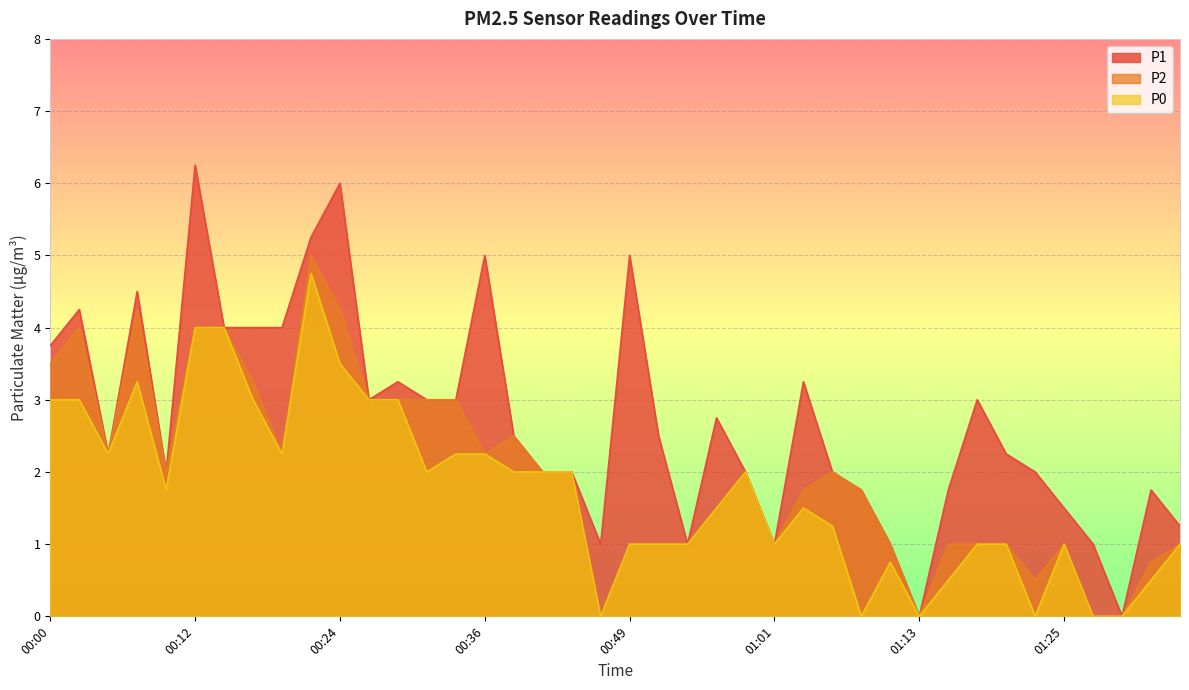

How many values in the P1 series exceed 2?

22